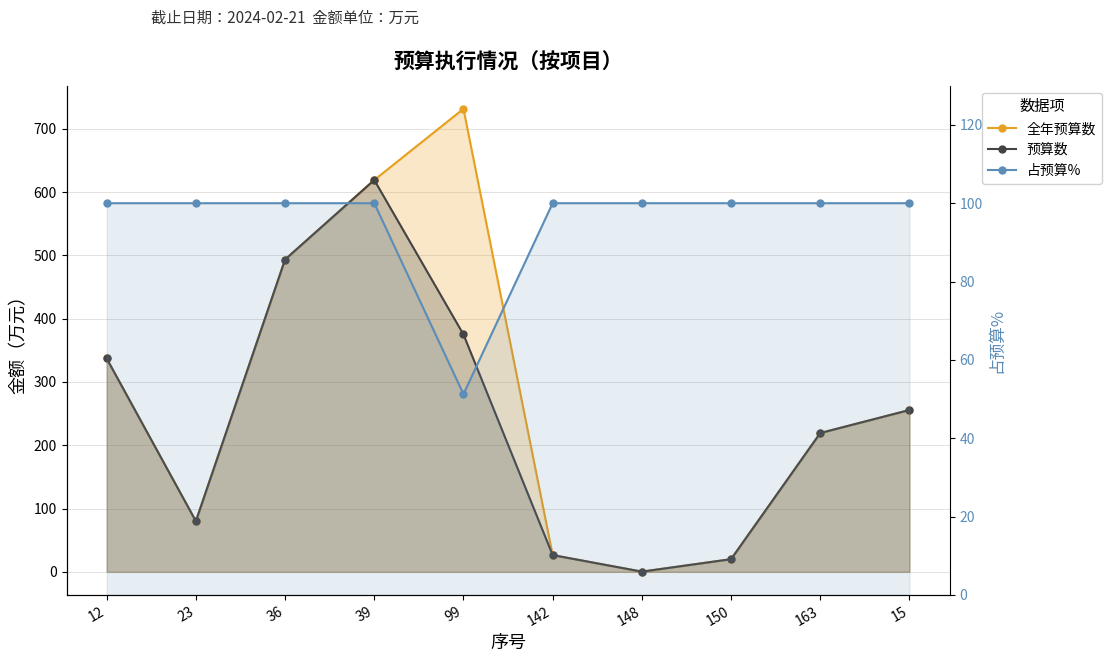

Which has a higher value, 99 or 150?

99